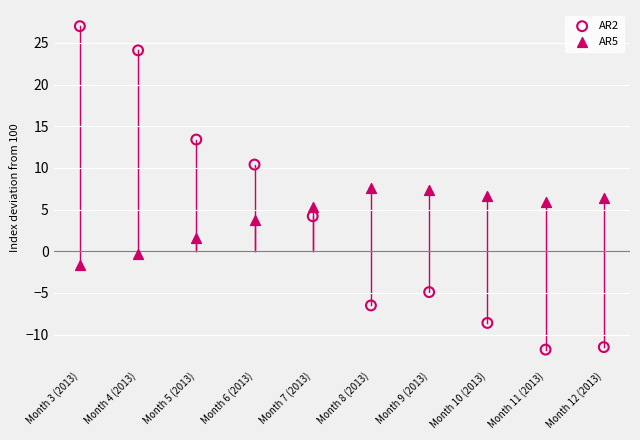

Which series reaches the maximum Y coordinate?

AR2